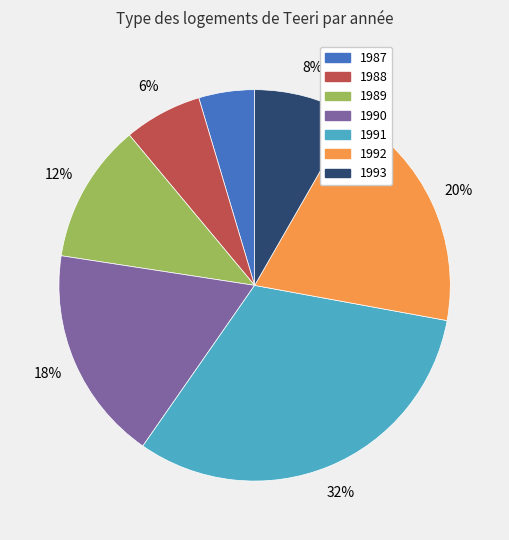

True or false: 1992 accounts for 20% of the total.

True